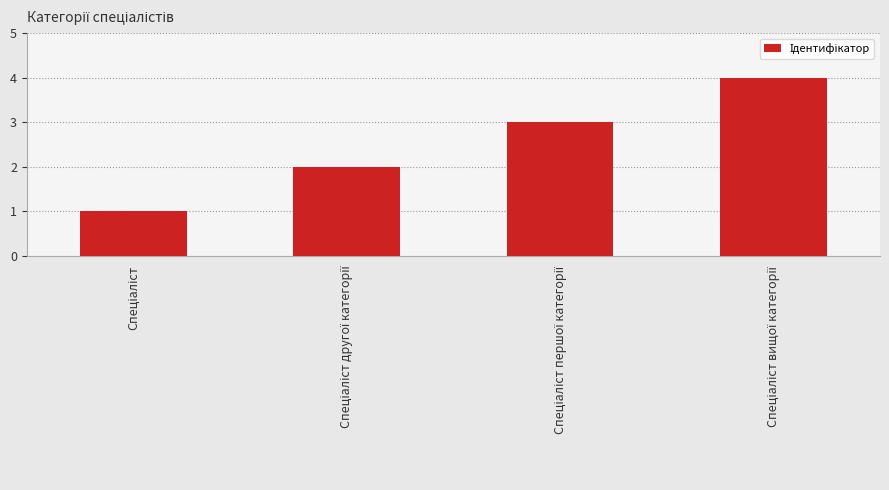

What is the difference between the second highest and minimum values?

2